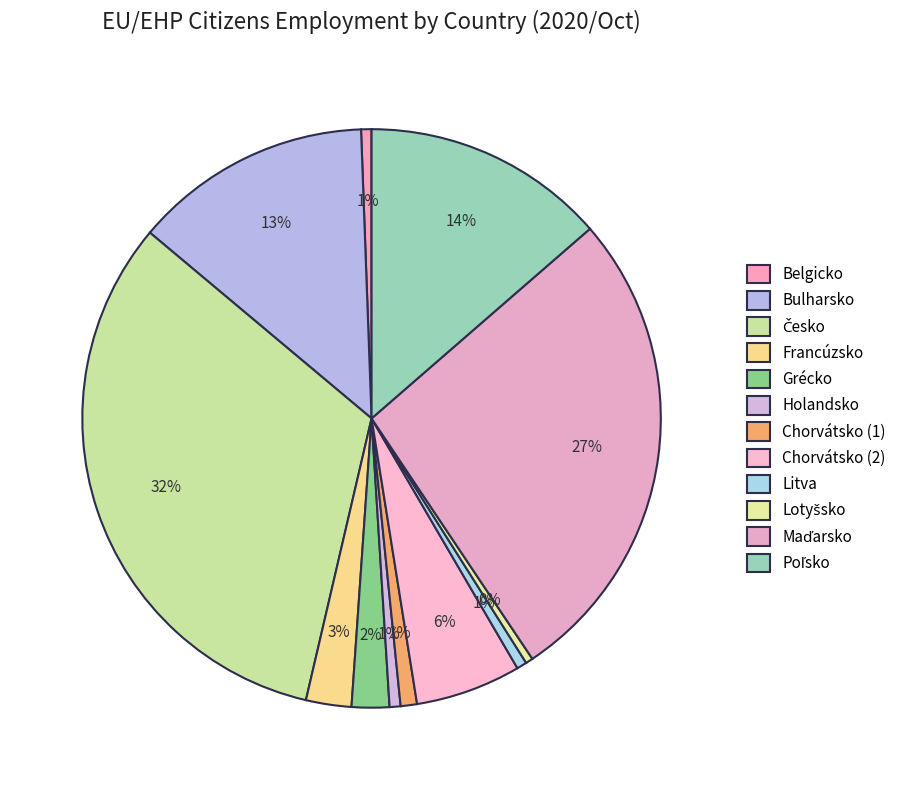

To the nearest percent, what is the difference between the largest and smallest slice percentages?

32%